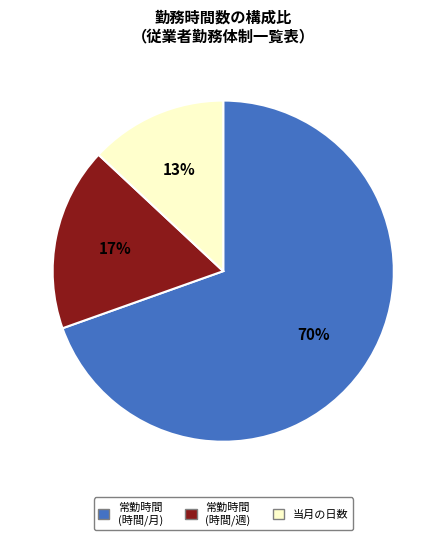

What is the largest slice in the pie chart?

常勤時間 (時間/月)